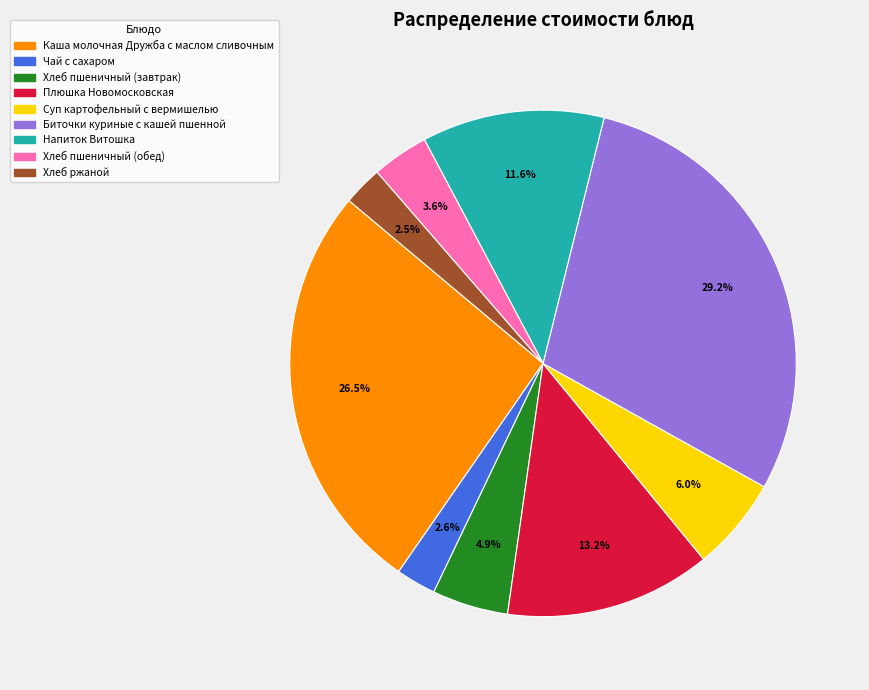

What is the largest slice in the pie chart?

Биточки куриные с кашей пшенной